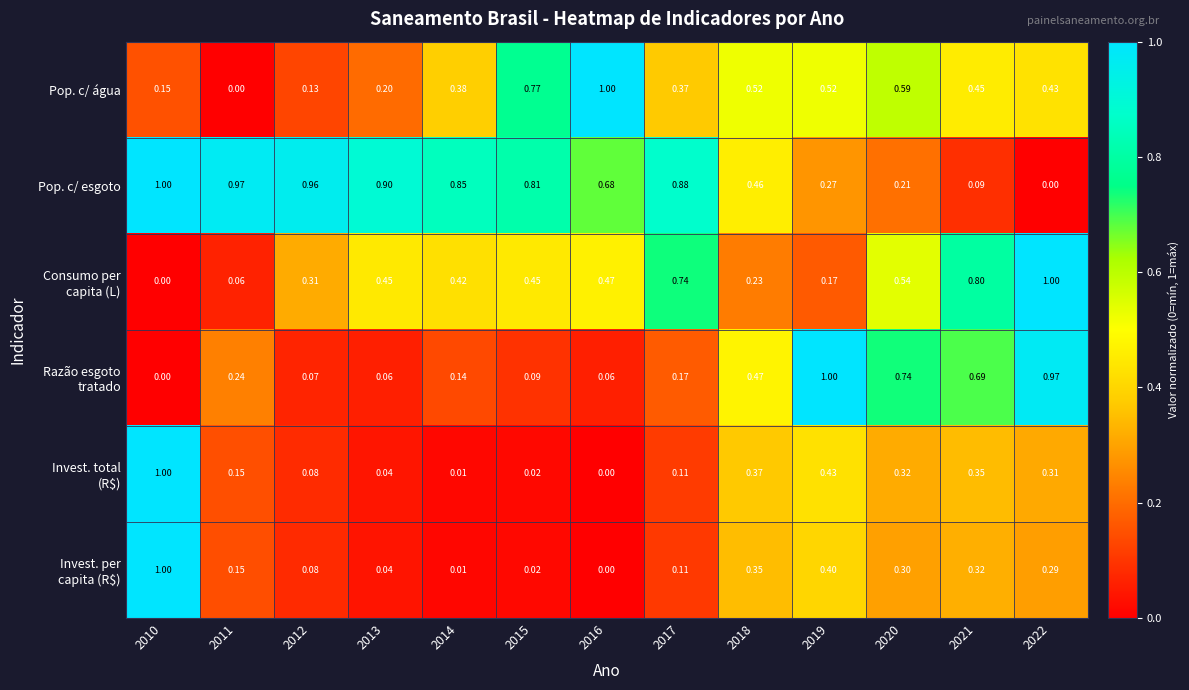

Which series has the largest total across all categories?

Pop. c/ esgoto